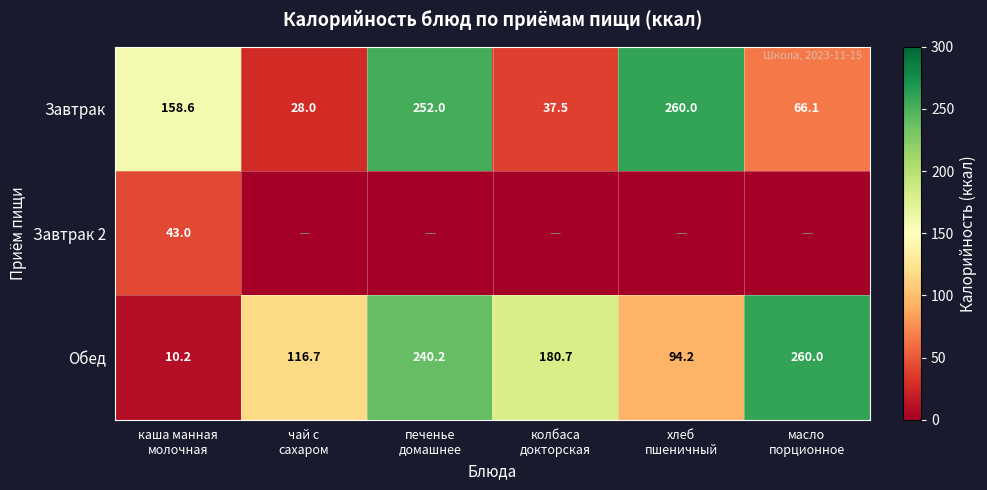

What is the average value of the Обед series?

150.3